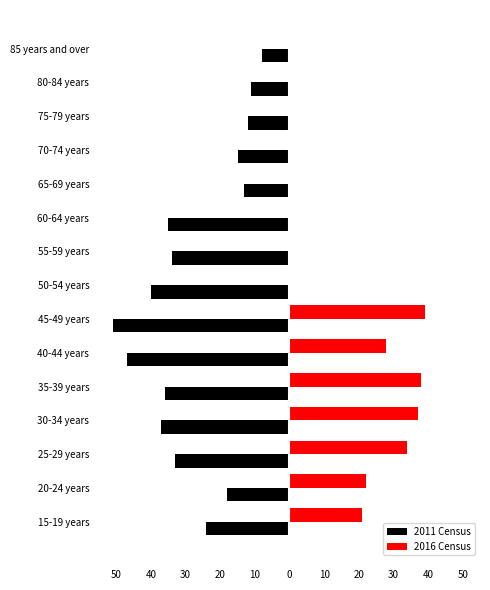

What are all the series names shown in the legend?

2011 Census, 2016 Census